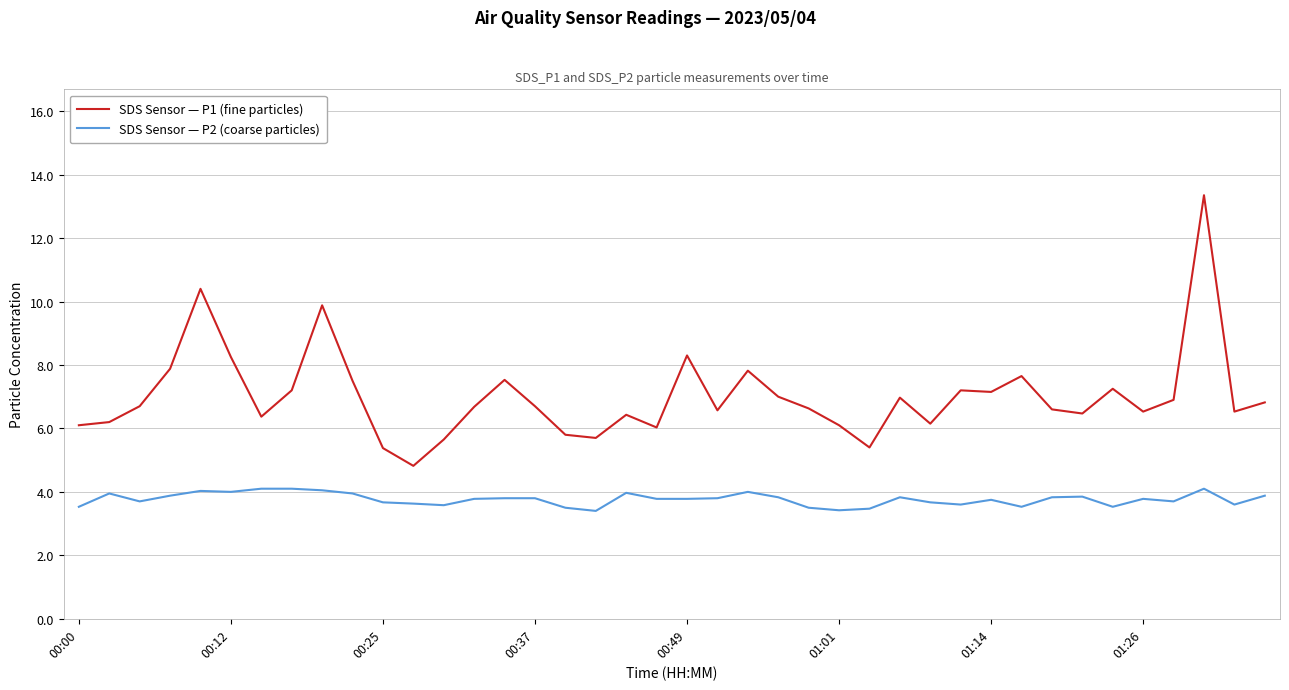

Which series has the largest total across all categories?

SDS Sensor — P1 (fine particles)